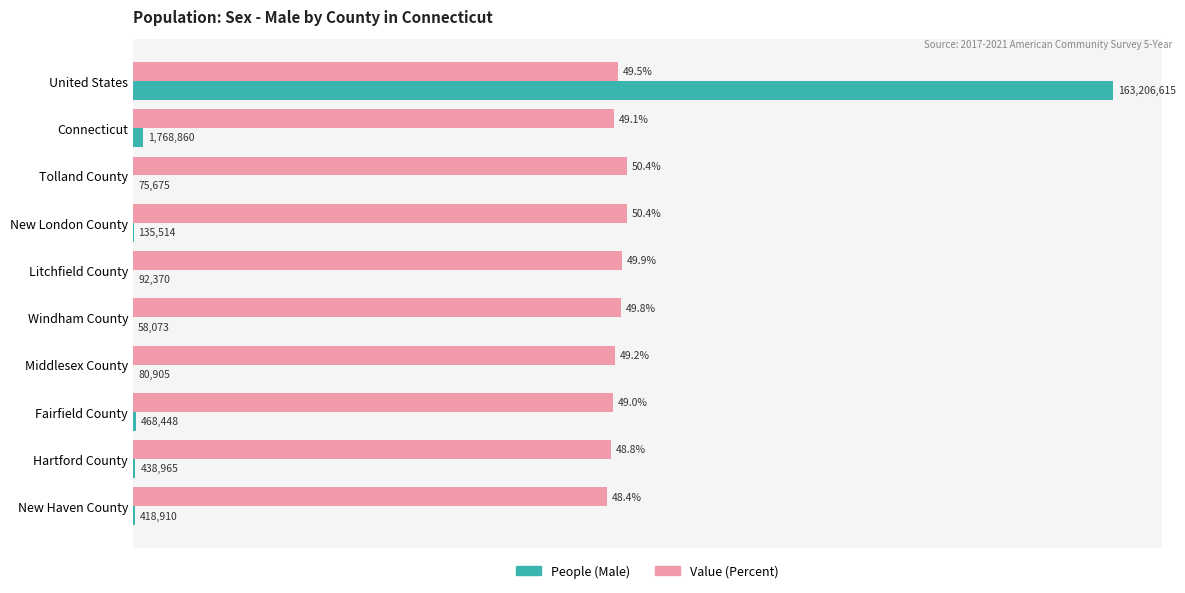

Is the value of Value (Percent) at Windham County greater than the value of People (Male) at United States?

No